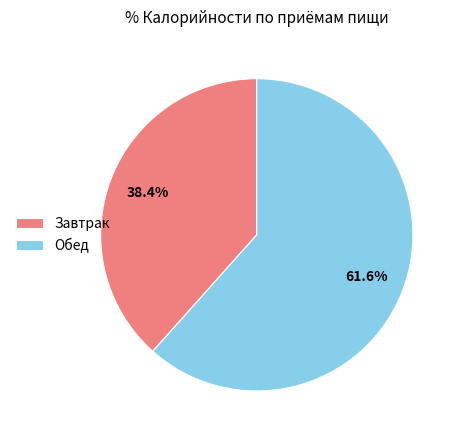

To the nearest percent, what portion does Обед represent?

62%